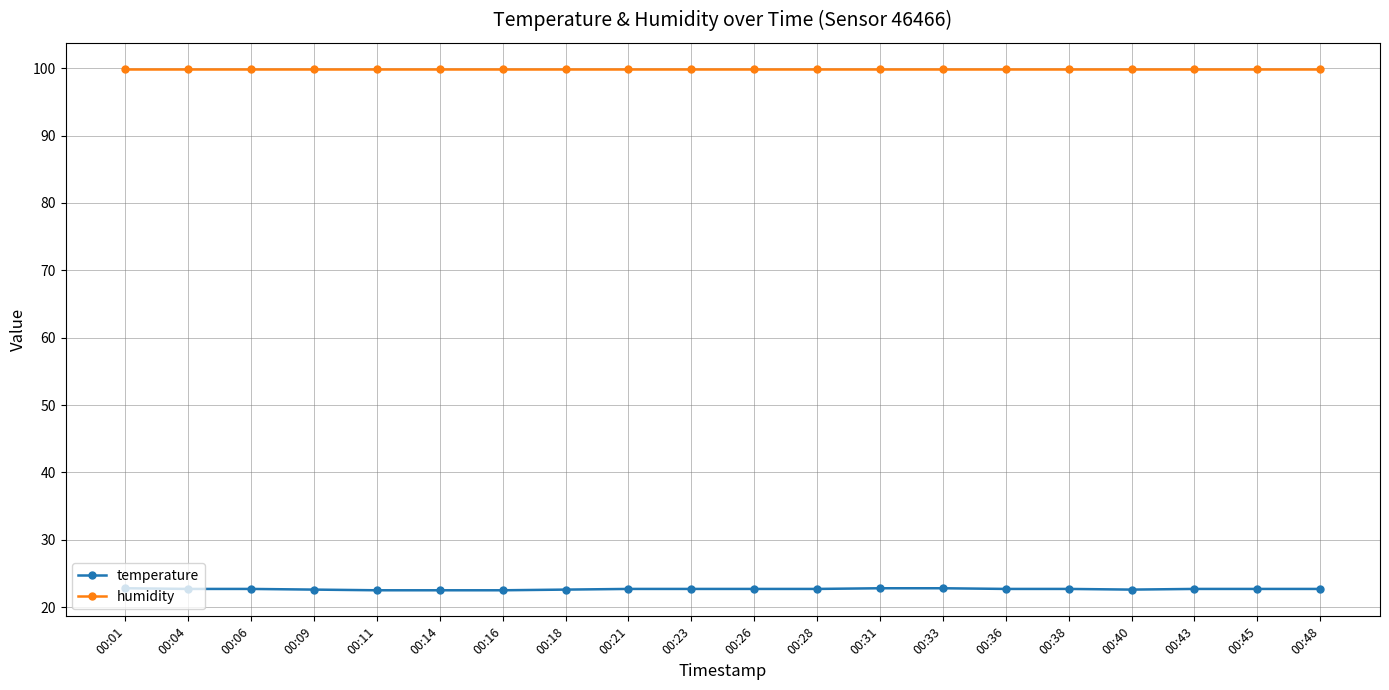

What is the highest value of the humidity series?

99.9